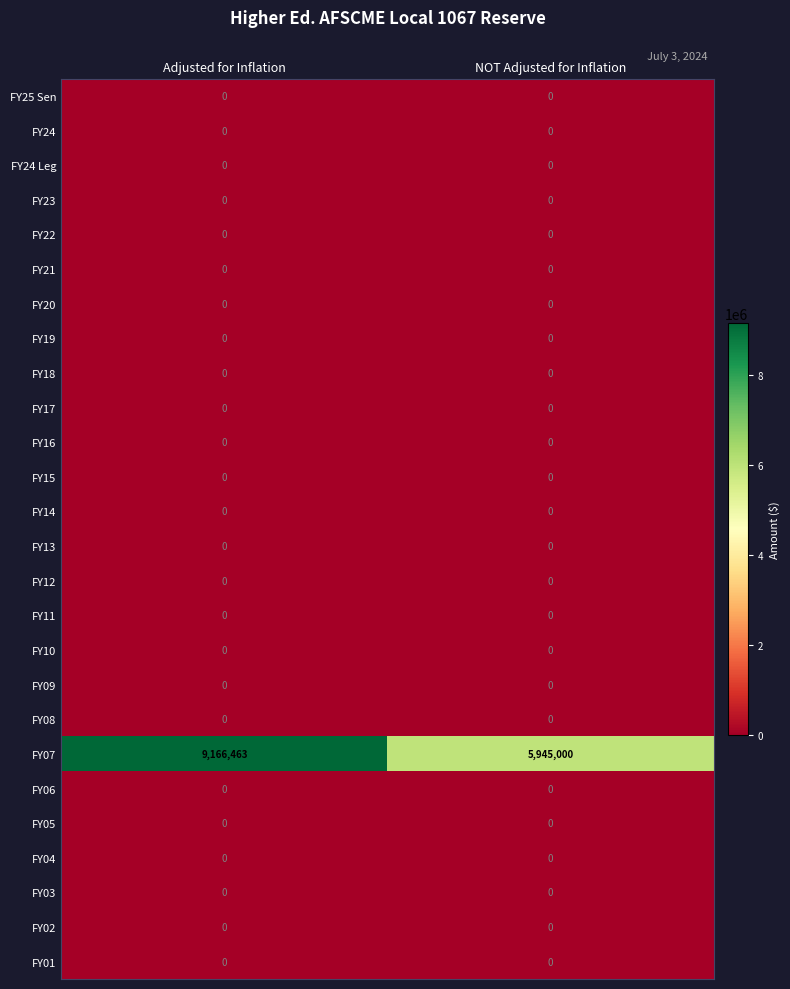

What is the total value across all series at NOT Adjusted for Inflation?

5945000